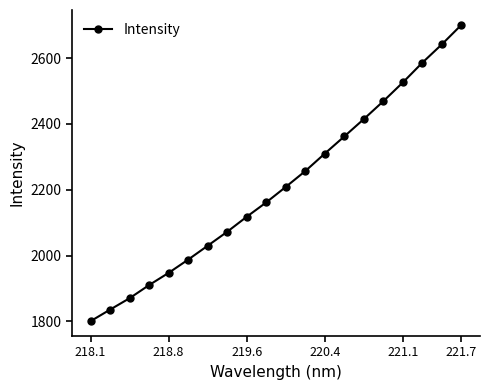

What is the smallest value displayed?

1800.4